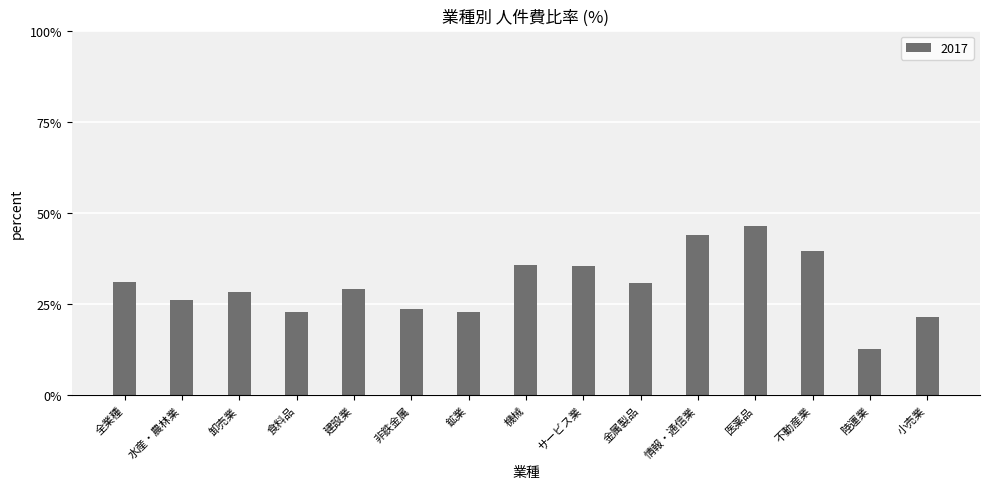

Which label corresponds to the largest value in the chart?

医薬品